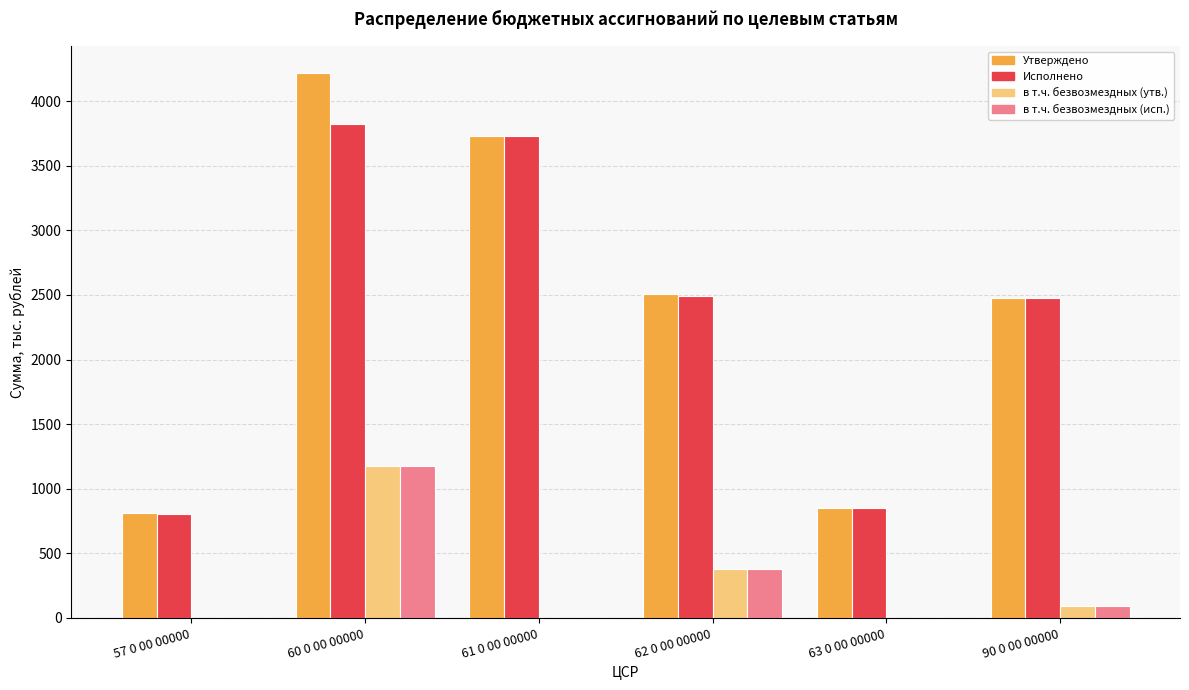

What is the sum of all в т.ч. безвозмездных (утв.) values?

1646.3